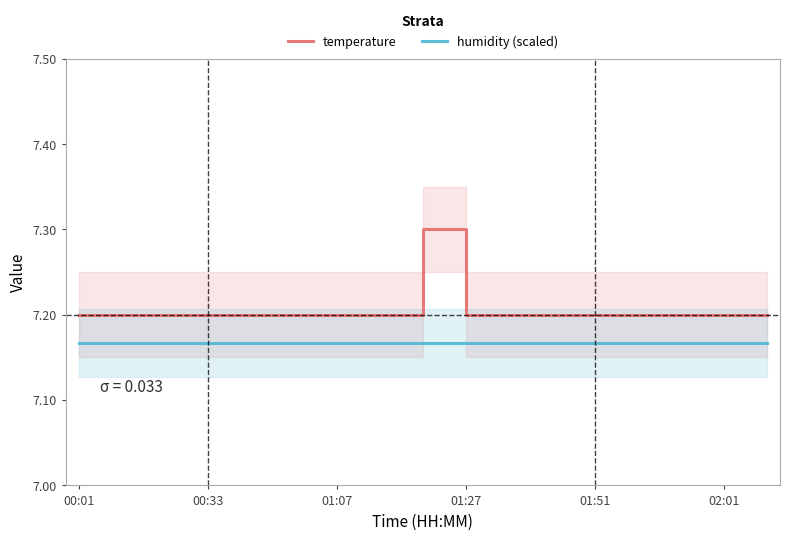

True or false: humidity (scaled) and temperature intersect in this chart.

False